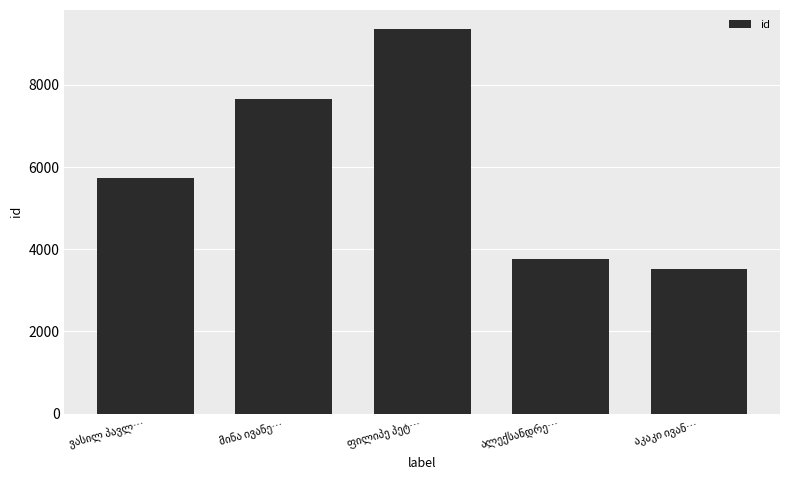

Does the chart contain stacked bars?

No